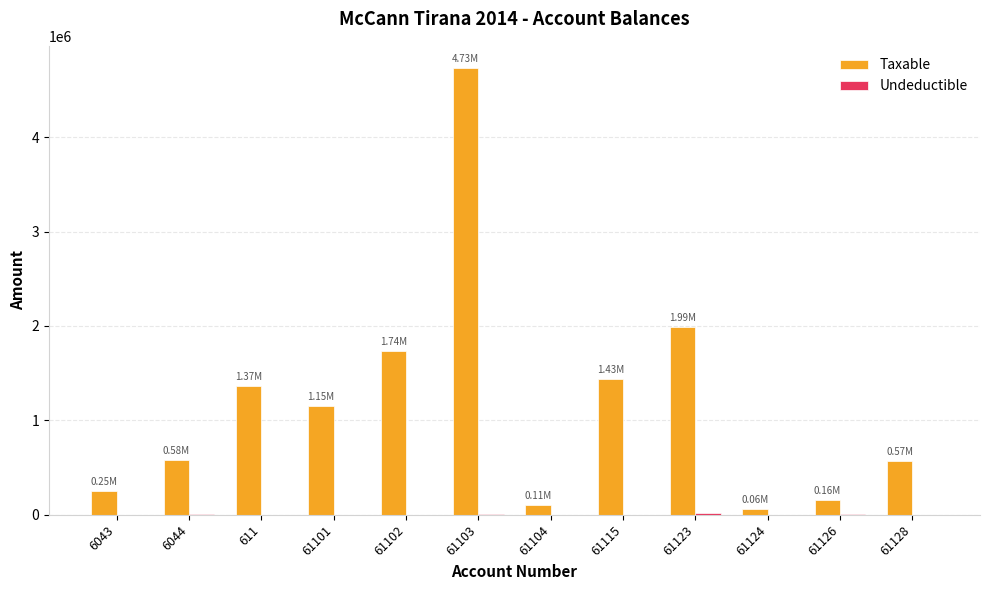

What is the spread (max minus min) of values at 61104?

105900.0